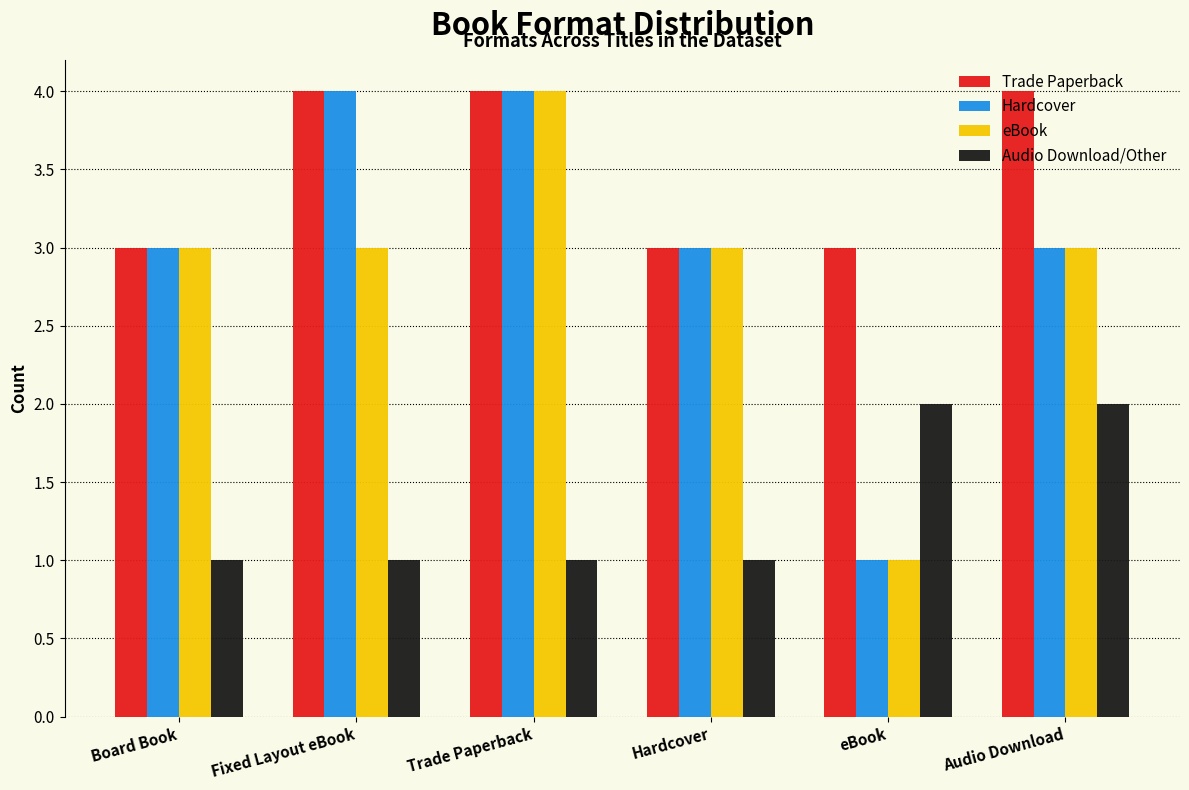

What is the sum of the Trade Paperback values at Audio Download and Board Book?

7